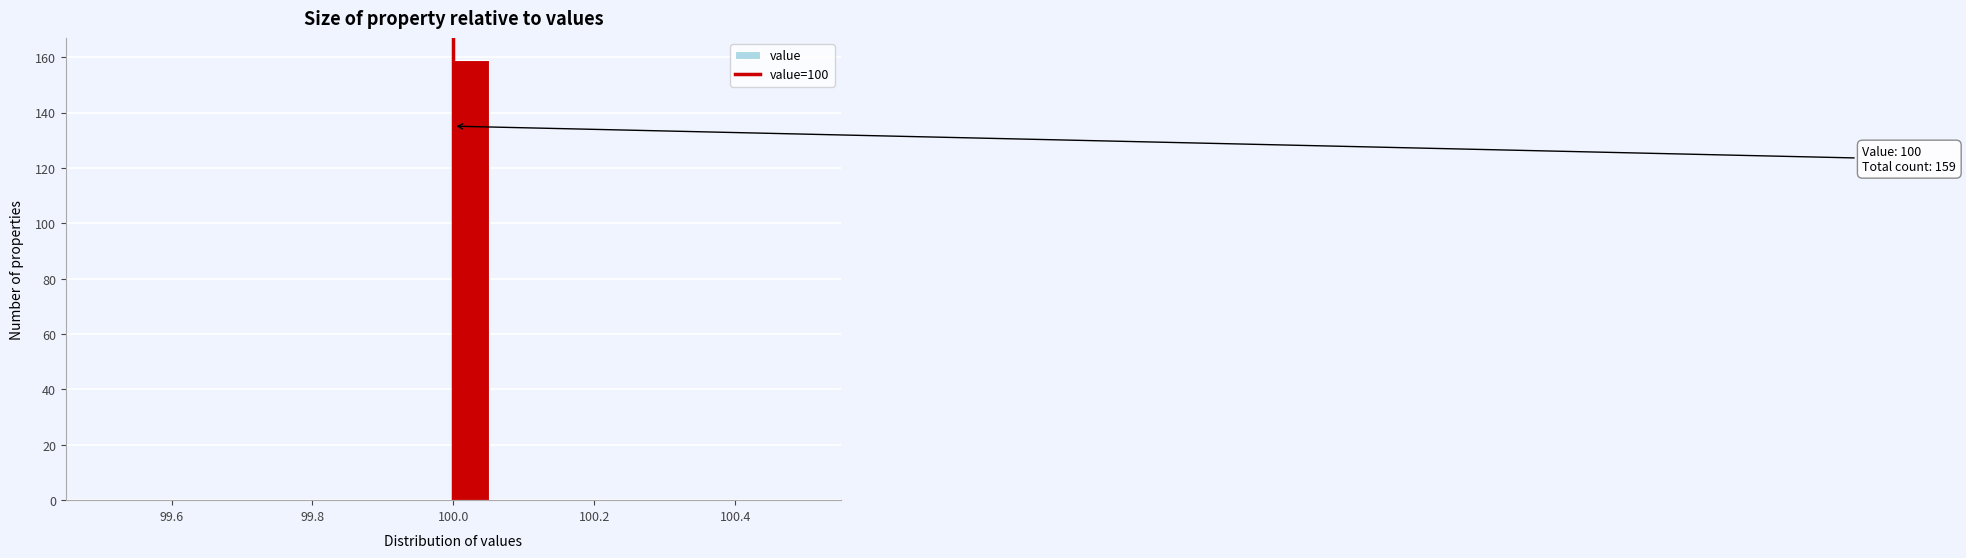

Read against the x-axis, roughly where is the centre of the tallest bar?

100.02